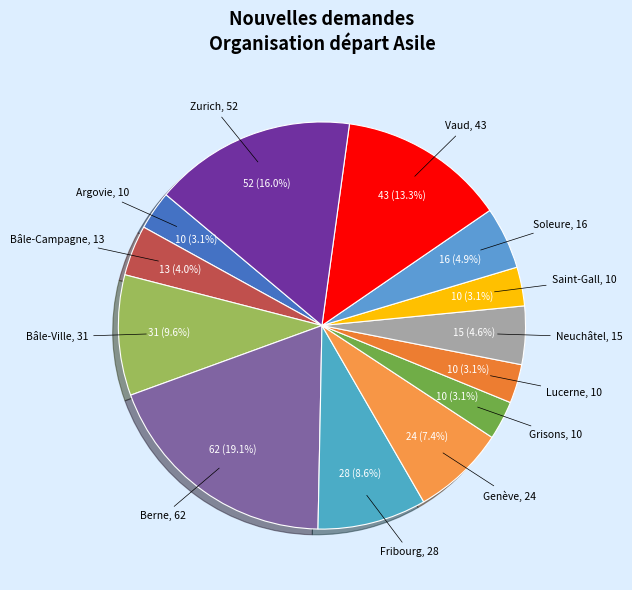

How many segments does this pie chart have?

13